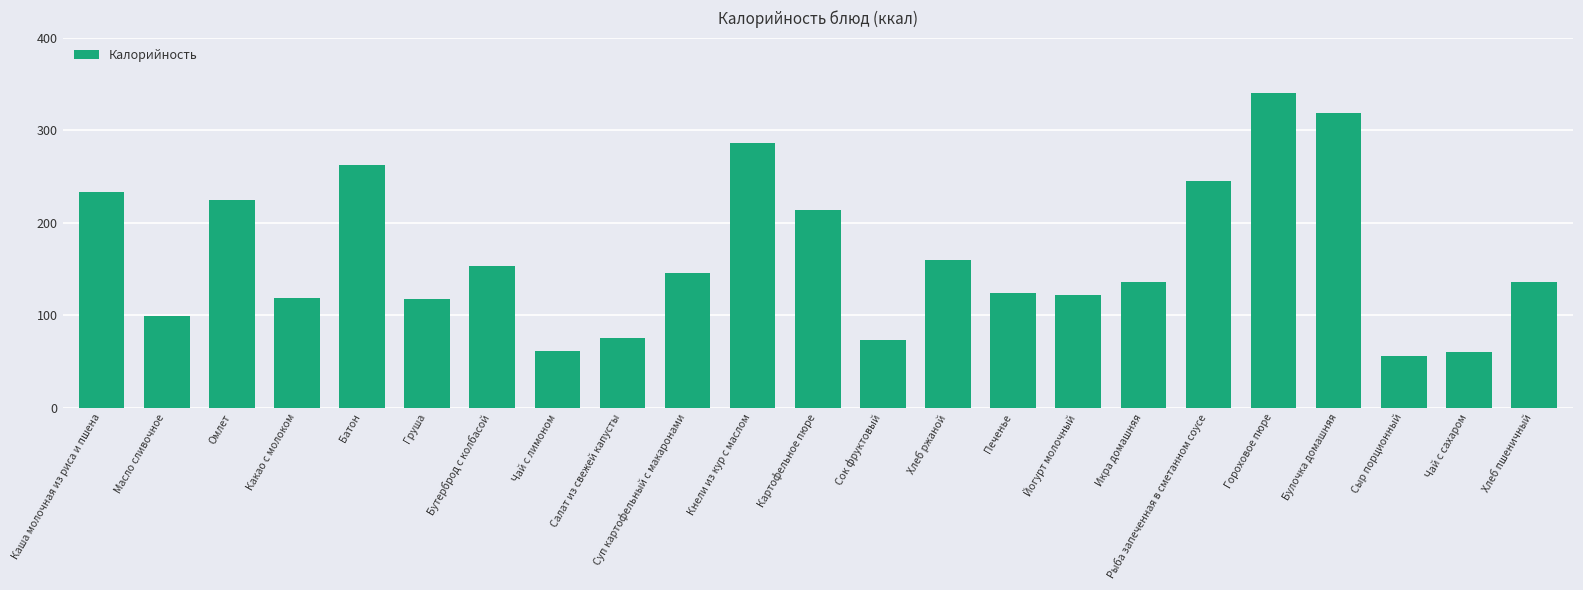

What is the label of the 5th bar from the right?

Гороховое пюре